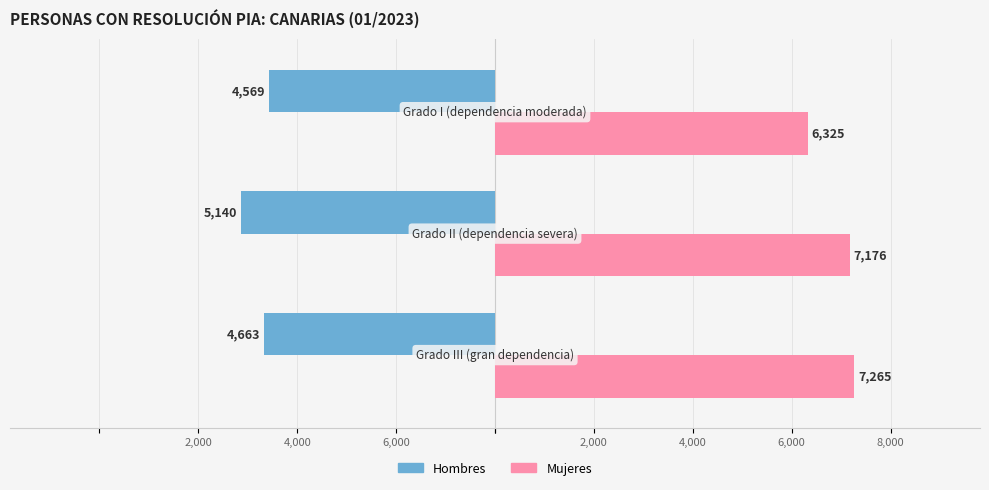

What are all the series names shown in the legend?

Hombres, Mujeres